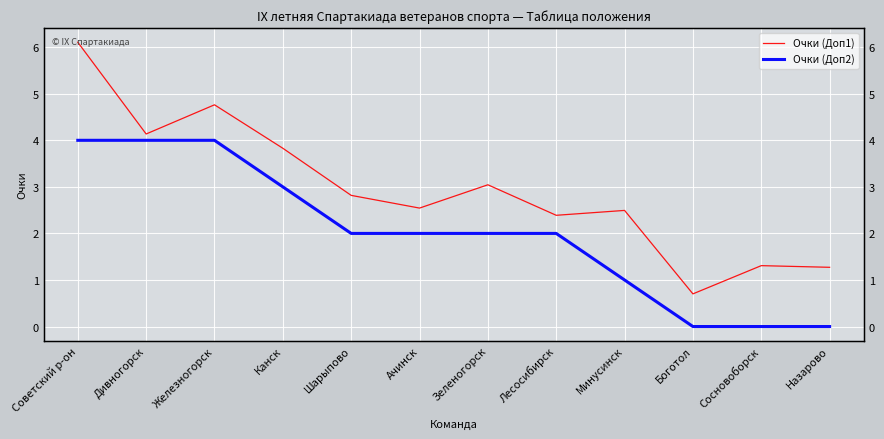

What is the value of the Очки (Доп1) point at the 10th from the left?

0.7